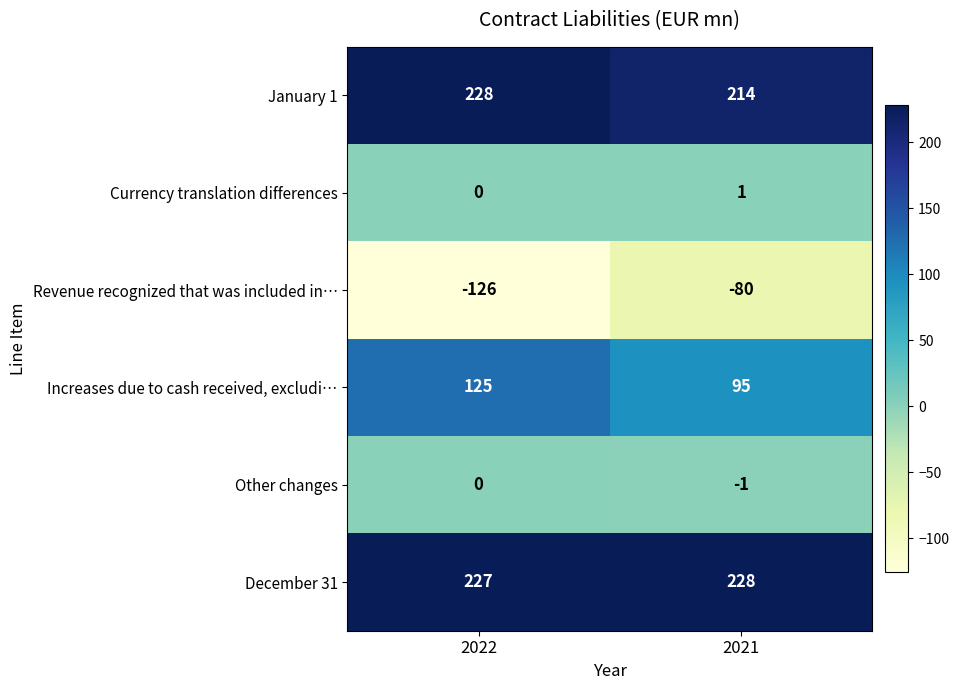

What is the total value across all series at 2022?

454